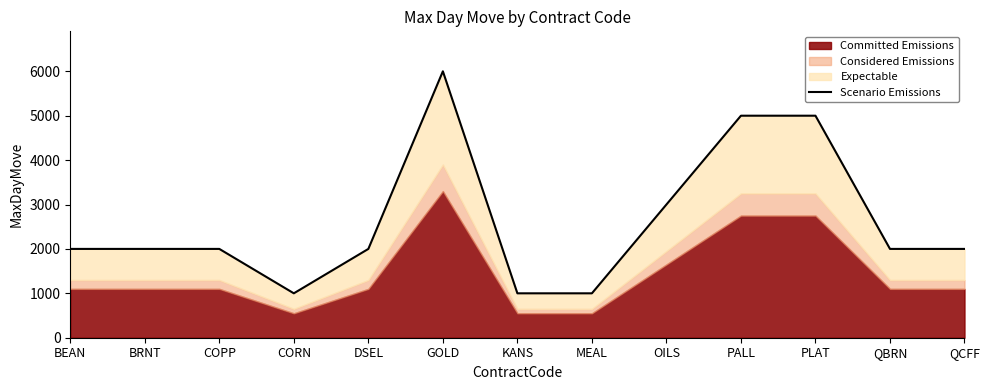

What value does the data have at COPP, to the nearest 10?

2000